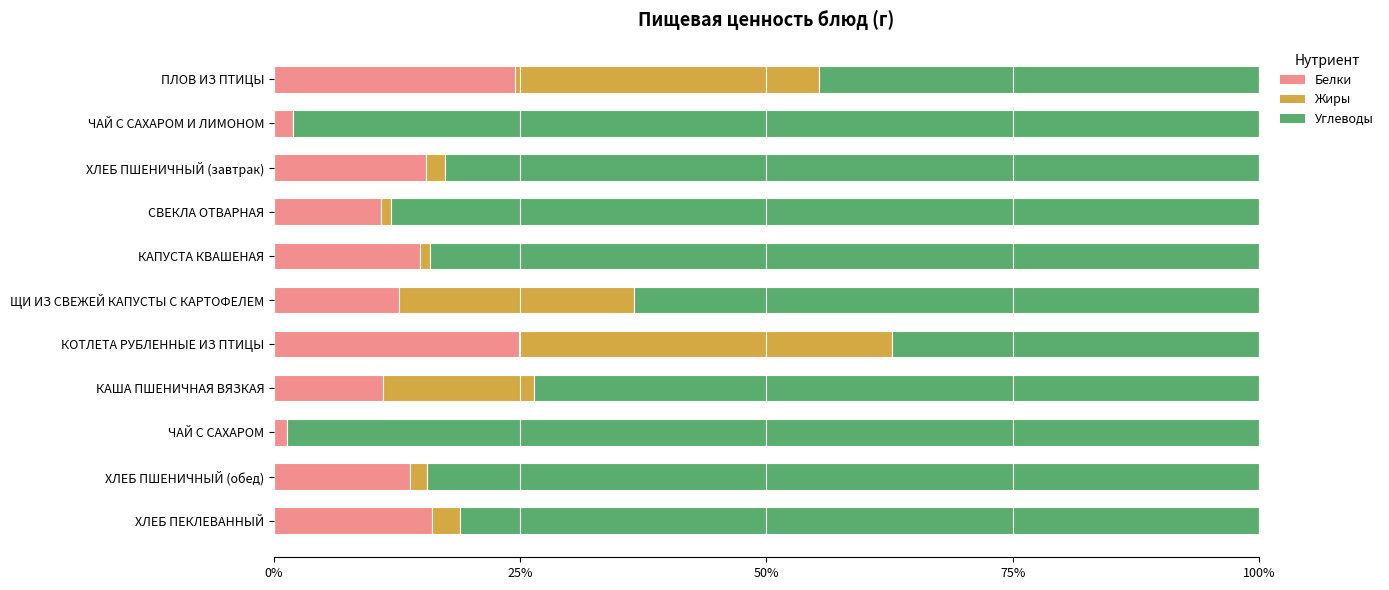

What is the maximum value for Белки?

24.9